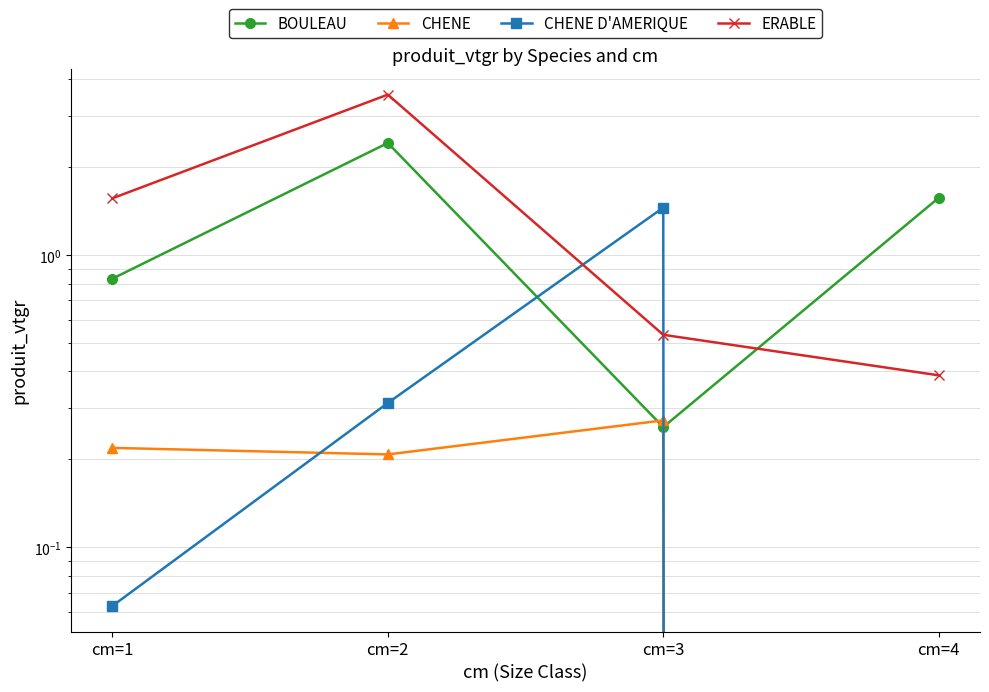

How many interior local peaks does the CHENE D'AMERIQUE series have?

1